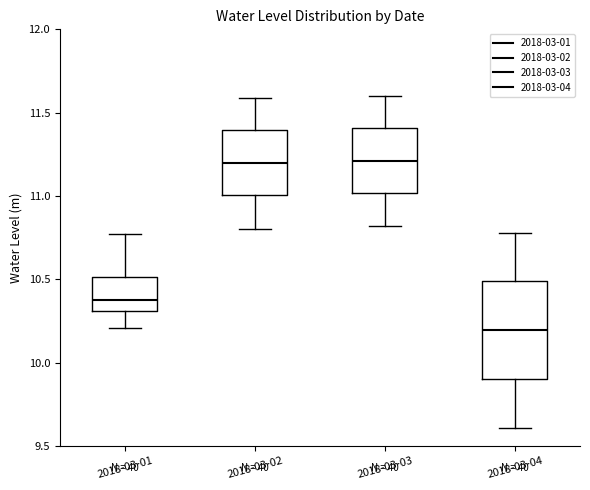

Where does the median line of the box for 2018-03-03 sit on the y-axis? The values are not printed on the chart, so give them approximately, as read against the axis.

11.20